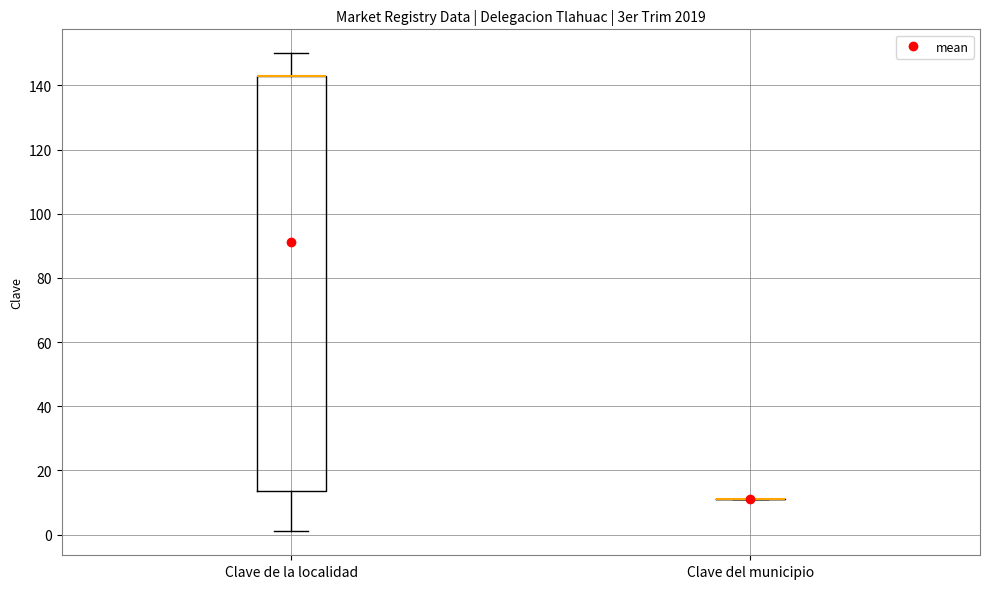

Reading left to right, read every box against the y-axis: the position of its median line, the range the box covers, and the ends of its whiskers. The values are not printed on the chart, so give them approximately, as read against the axis.

Clave de la localidad: median 144 (drawn on the box's upper edge), box 14 to 144, whiskers 2 to 150
Clave del municipio: box collapsed to a line at 12, whiskers 12 to 12